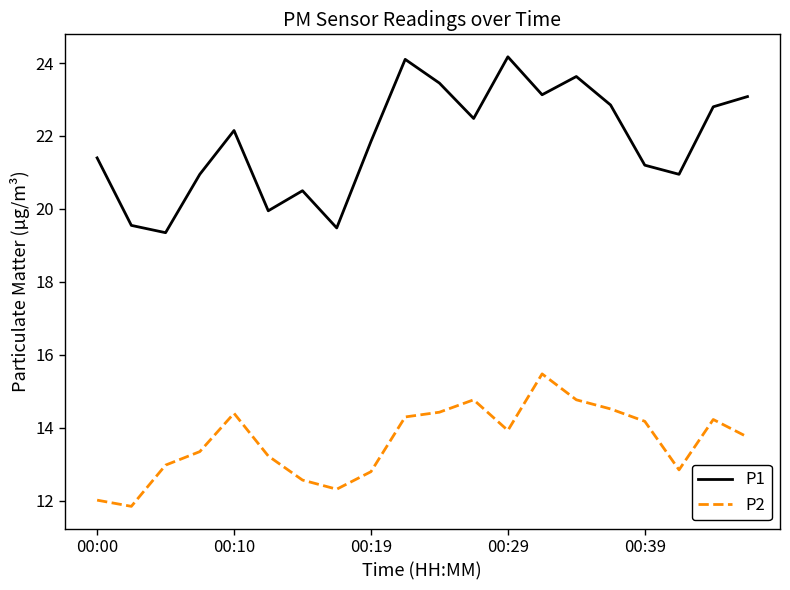

Rank the series by their maximum value, from highest to lowest.

P1, P2